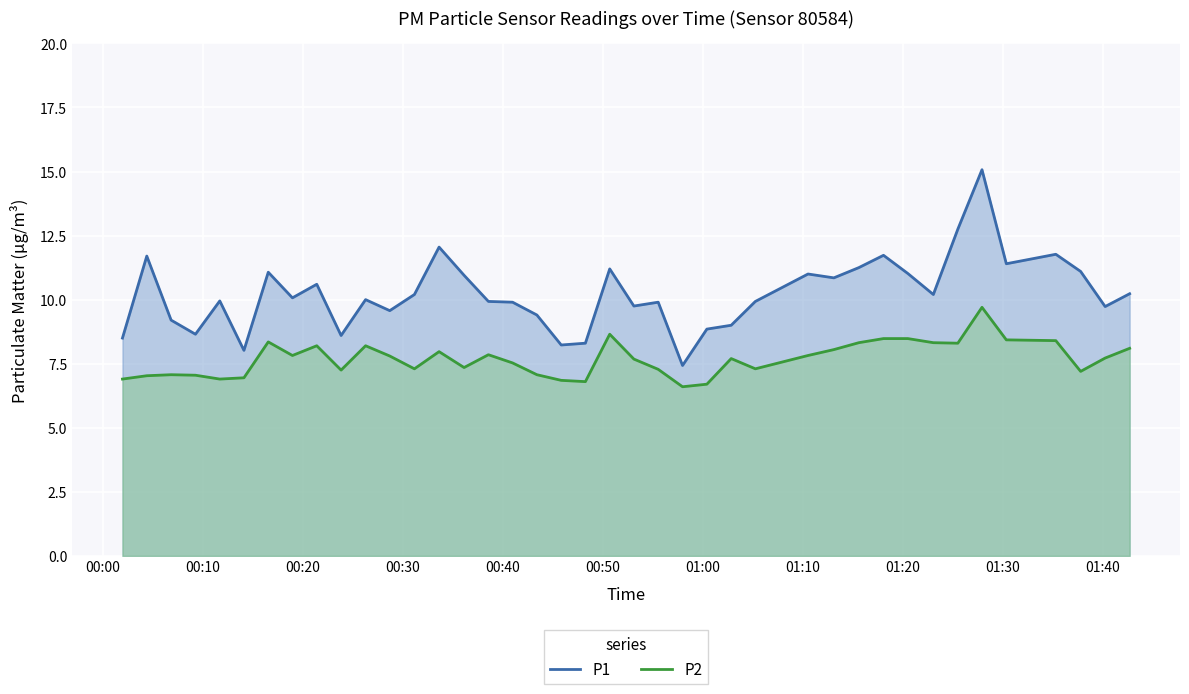

How many values in the P1 series exceed 10?

20